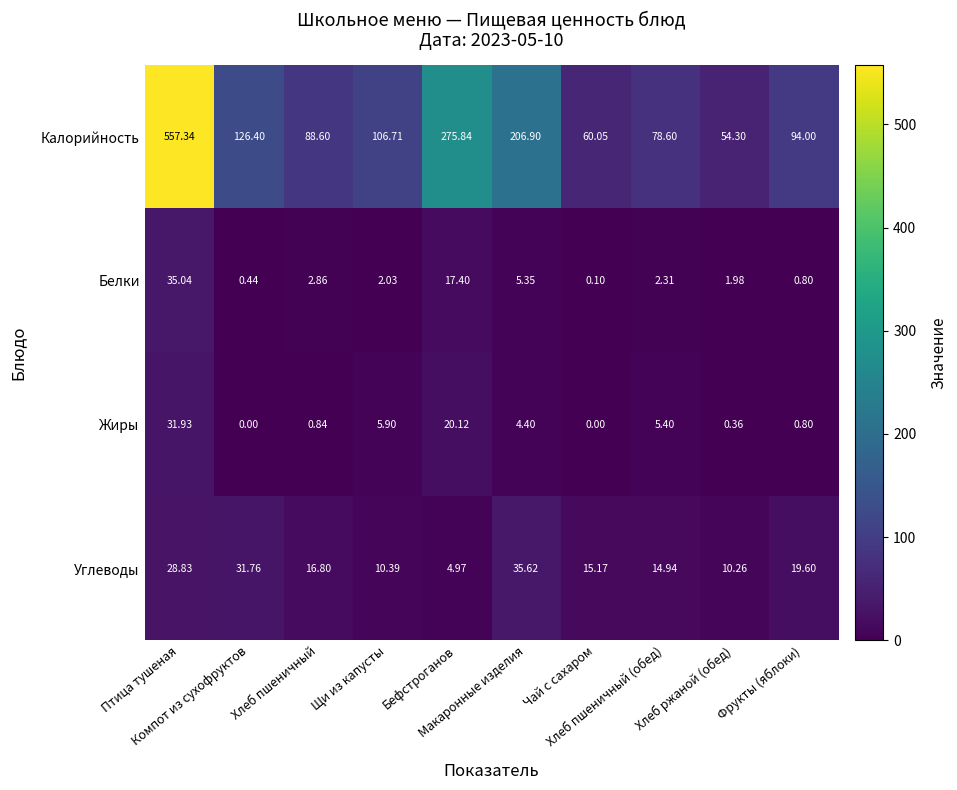

List the series in order of their peak value, lowest first.

Жиры, Белки, Углеводы, Калорийность